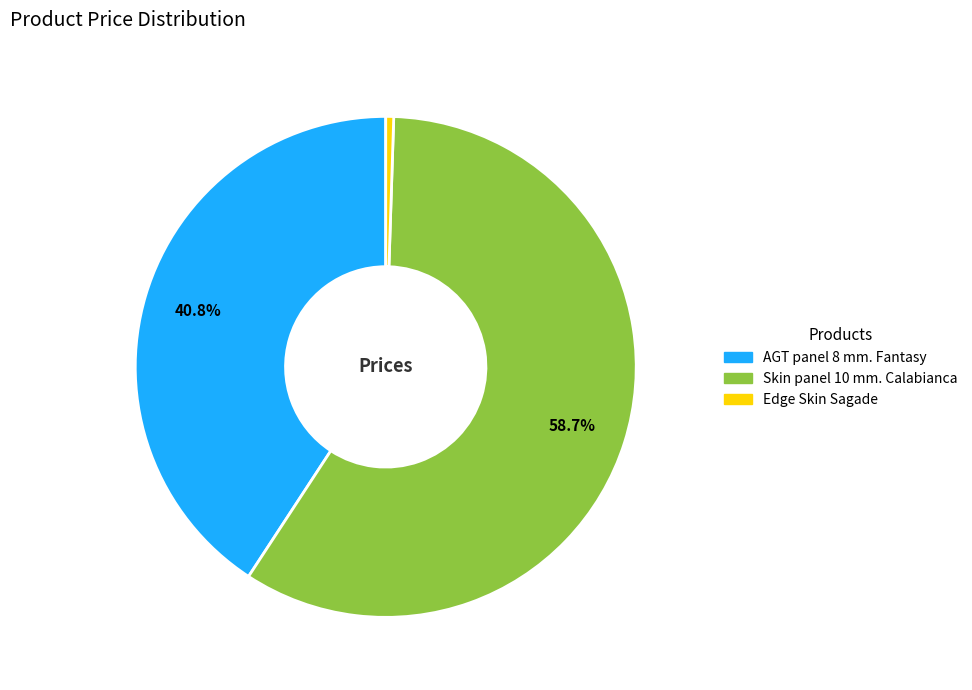

Does any single category account for the majority?

Yes